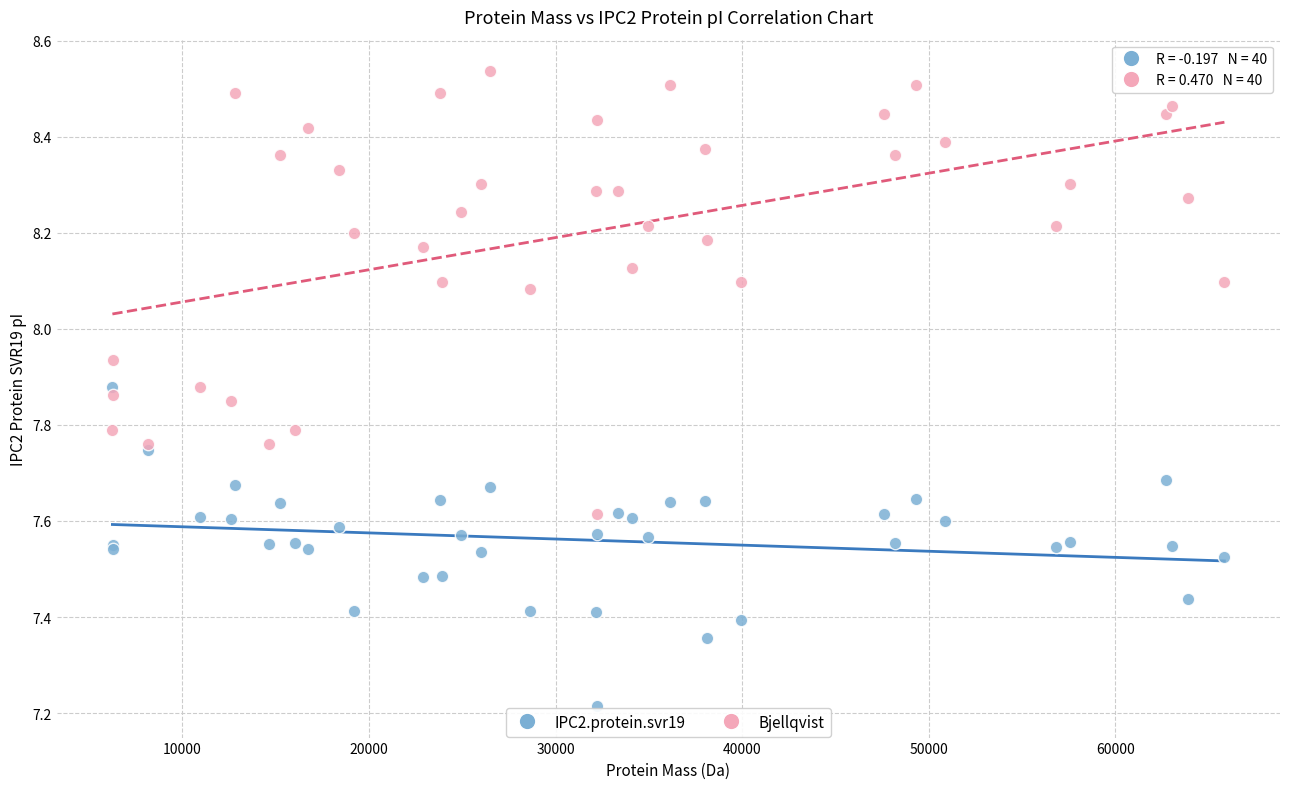

Which series reaches the minimum Y coordinate?

IPC2.protein.svr19